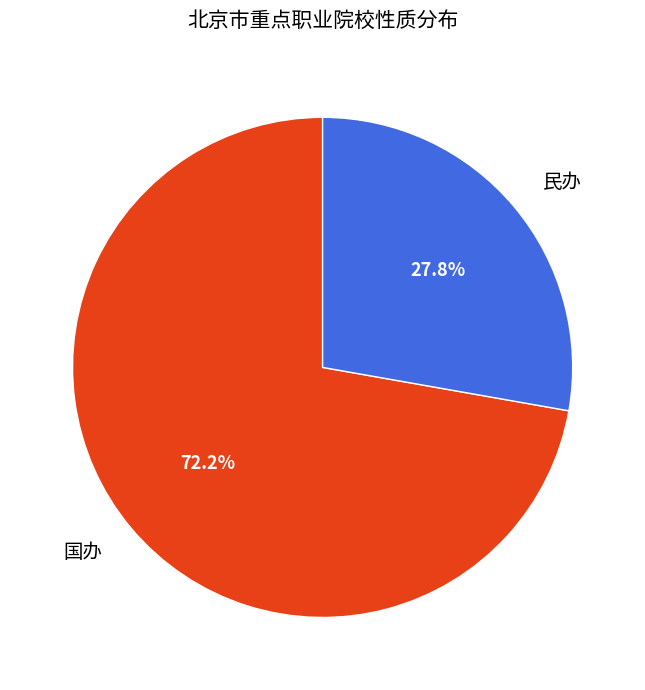

What portion of the pie excludes 国办?

27.8%